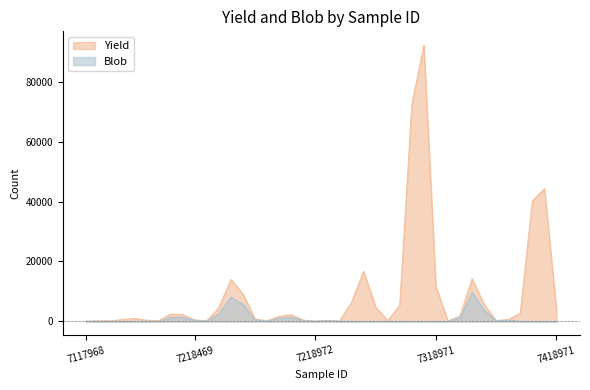

Where is the first local maximum for Yield?

7118068